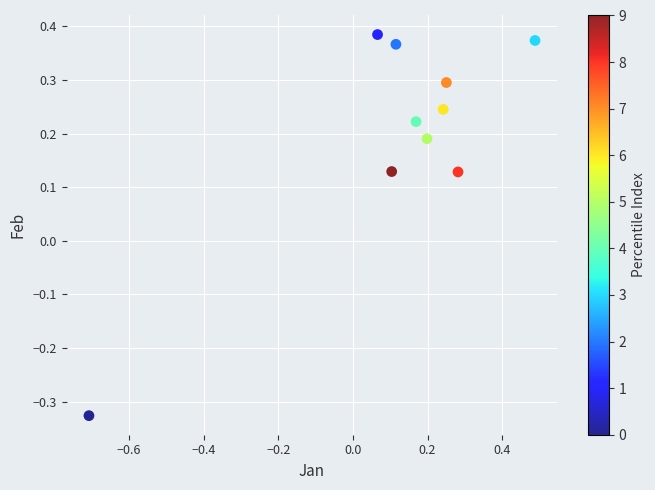

What is the range of Y values (max minus min)?

0.7